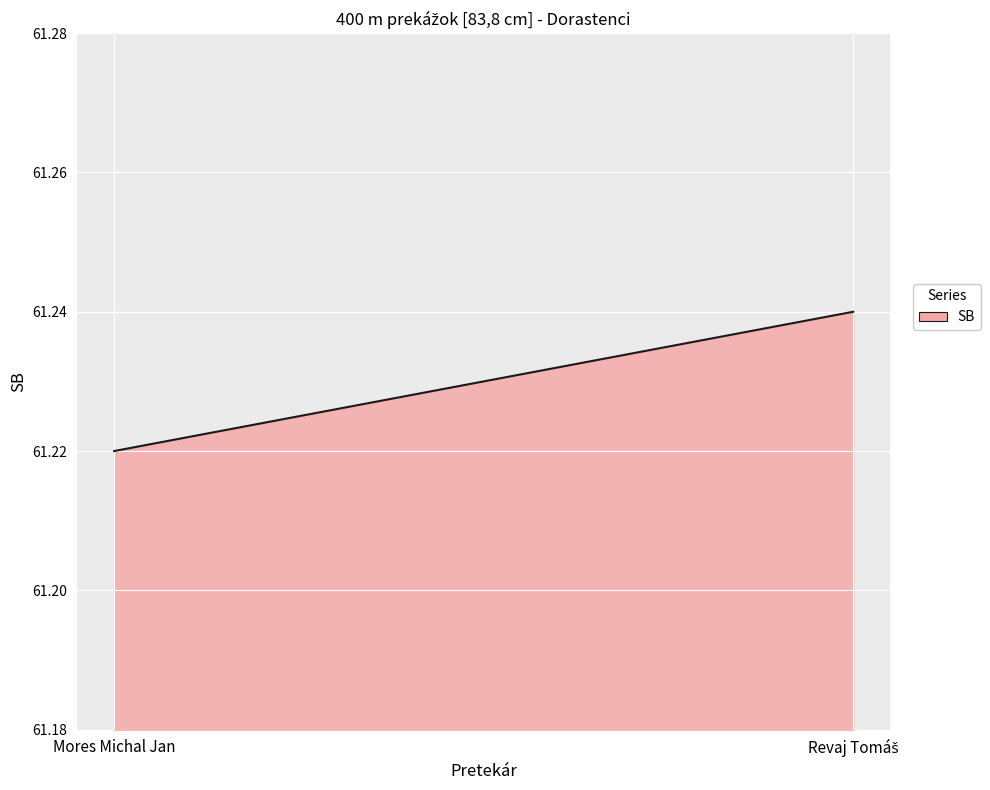

True or false: the data shows 61.2 at Mores Michal Jan.

True